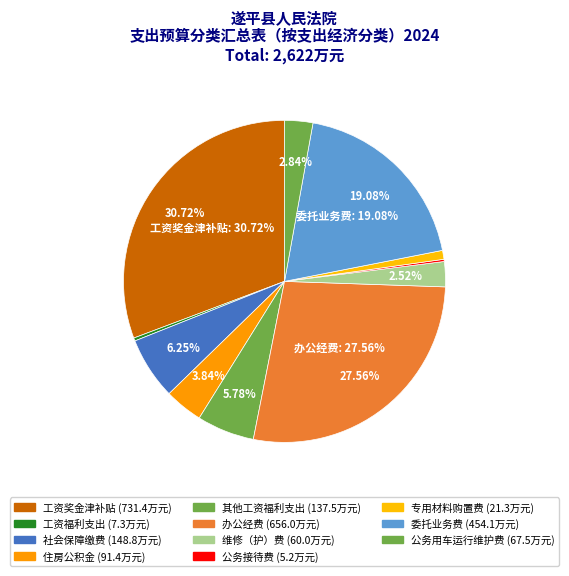

The 社会保障缴费 slice represents 6% of the pie. True or false?

True